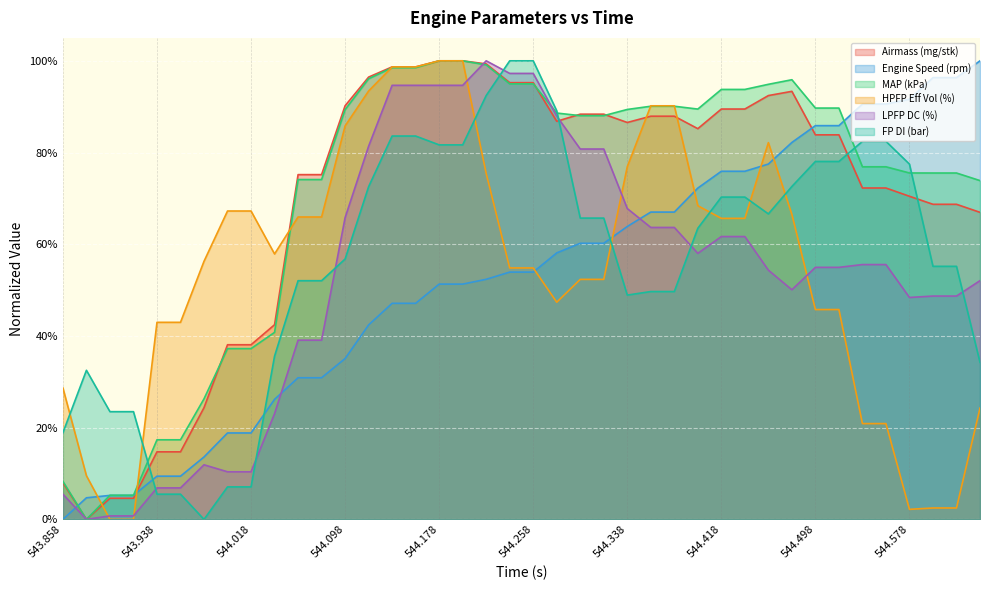

Reading right to left, list all the values displayed in this chart.

Airmass (mg/stk): 544.638=0.7	544.618=0.7	544.598=0.7	544.578=0.7	544.558=0.7	544.538=0.7	544.518=0.8	544.498=0.8	544.478=0.9	544.458=0.9	544.438=0.9	544.418=0.9	544.398=0.9	544.378=0.9	544.358=0.9	544.338=0.9	544.318=0.9	544.298=0.9	544.278=0.9	544.258=1.0	544.238=1.0	544.218=1.0	544.198=1.0	544.178=1.0	544.158=1.0	544.138=1.0	544.118=1.0	544.098=0.9	544.078=0.8	544.058=0.8	544.038=0.4	544.018=0.4	543.998=0.4	543.978=0.2	543.958=0.1	543.938=0.1	543.918=0.0	543.898=0.0	543.878=0.0	543.858=0.1
Engine Speed (rpm): 544.638=1.0	544.618=1.0	544.598=1.0	544.578=0.9	544.558=0.9	544.538=0.9	544.518=0.9	544.498=0.9	544.478=0.8	544.458=0.8	544.438=0.8	544.418=0.8	544.398=0.7	544.378=0.7	544.358=0.7	544.338=0.6	544.318=0.6	544.298=0.6	544.278=0.6	544.258=0.5	544.238=0.5	544.218=0.5	544.198=0.5	544.178=0.5	544.158=0.5	544.138=0.5	544.118=0.4	544.098=0.4	544.078=0.3	544.058=0.3	544.038=0.3	544.018=0.2	543.998=0.2	543.978=0.1	543.958=0.1	543.938=0.1	543.918=0.1	543.898=0.1	543.878=0.0	543.858=0.0
MAP (kPa): 544.638=0.7	544.618=0.8	544.598=0.8	544.578=0.8	544.558=0.8	544.538=0.8	544.518=0.9	544.498=0.9	544.478=1.0	544.458=0.9	544.438=0.9	544.418=0.9	544.398=0.9	544.378=0.9	544.358=0.9	544.338=0.9	544.318=0.9	544.298=0.9	544.278=0.9	544.258=0.9	544.238=0.9	544.218=1.0	544.198=1.0	544.178=1.0	544.158=1.0	544.138=1.0	544.118=1.0	544.098=0.9	544.078=0.7	544.058=0.7	544.038=0.4	544.018=0.4	543.998=0.4	543.978=0.3	543.958=0.2	543.938=0.2	543.918=0.1	543.898=0.1	543.878=0.0	543.858=0.1
HPFP Eff Vol (%): 544.638=0.2	544.618=0.0	544.598=0.0	544.578=0.0	544.558=0.2	544.538=0.2	544.518=0.5	544.498=0.5	544.478=0.7	544.458=0.8	544.438=0.7	544.418=0.7	544.398=0.7	544.378=0.9	544.358=0.9	544.338=0.8	544.318=0.5	544.298=0.5	544.278=0.5	544.258=0.5	544.238=0.5	544.218=0.8	544.198=1.0	544.178=1.0	544.158=1.0	544.138=1.0	544.118=0.9	544.098=0.9	544.078=0.7	544.058=0.7	544.038=0.6	544.018=0.7	543.998=0.7	543.978=0.6	543.958=0.4	543.938=0.4	543.918=0.0	543.898=0.0	543.878=0.1	543.858=0.3
LPFP DC (%): 544.638=0.5	544.618=0.5	544.598=0.5	544.578=0.5	544.558=0.6	544.538=0.6	544.518=0.5	544.498=0.5	544.478=0.5	544.458=0.5	544.438=0.6	544.418=0.6	544.398=0.6	544.378=0.6	544.358=0.6	544.338=0.7	544.318=0.8	544.298=0.8	544.278=0.9	544.258=1.0	544.238=1.0	544.218=1.0	544.198=0.9	544.178=0.9	544.158=0.9	544.138=0.9	544.118=0.8	544.098=0.7	544.078=0.4	544.058=0.4	544.038=0.2	544.018=0.1	543.998=0.1	543.978=0.1	543.958=0.1	543.938=0.1	543.918=0.0	543.898=0.0	543.878=0.0	543.858=0.1
FP DI (bar): 544.638=0.3	544.618=0.6	544.598=0.6	544.578=0.8	544.558=0.8	544.538=0.8	544.518=0.8	544.498=0.8	544.478=0.7	544.458=0.7	544.438=0.7	544.418=0.7	544.398=0.6	544.378=0.5	544.358=0.5	544.338=0.5	544.318=0.7	544.298=0.7	544.278=0.9	544.258=1.0	544.238=1.0	544.218=0.9	544.198=0.8	544.178=0.8	544.158=0.8	544.138=0.8	544.118=0.7	544.098=0.6	544.078=0.5	544.058=0.5	544.038=0.4	544.018=0.1	543.998=0.1	543.978=0.0	543.958=0.1	543.938=0.1	543.918=0.2	543.898=0.2	543.878=0.3	543.858=0.2